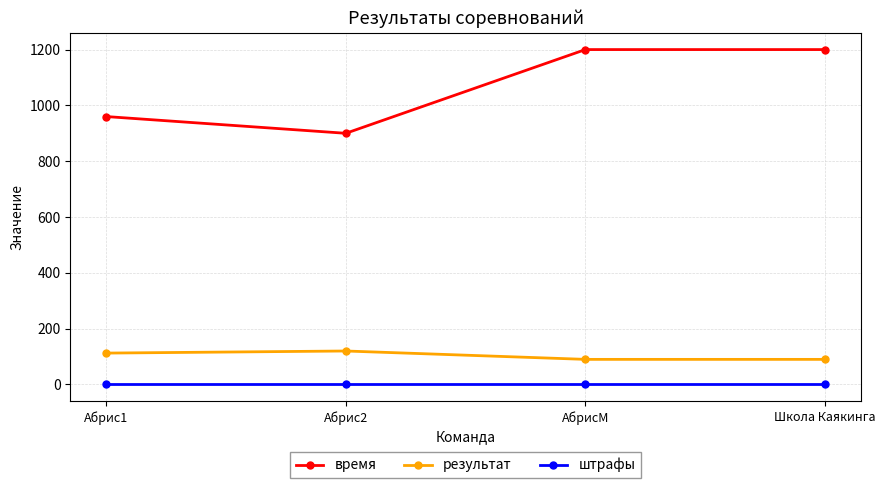

How many data points does each series have?

4